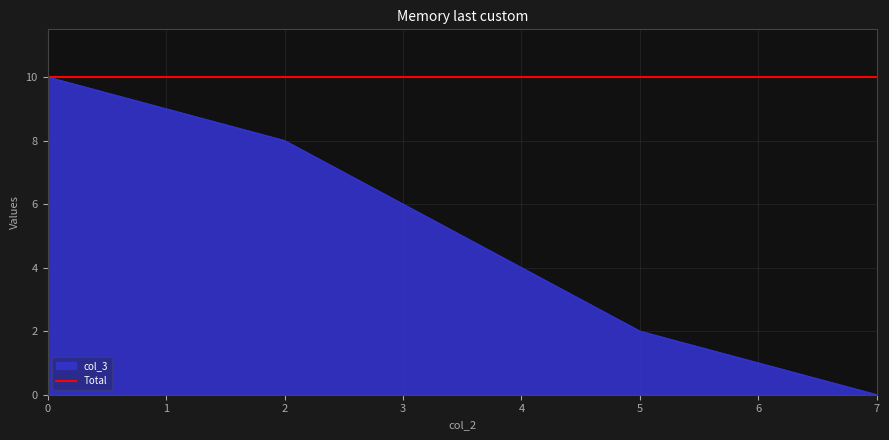

How many positive values are there?

7